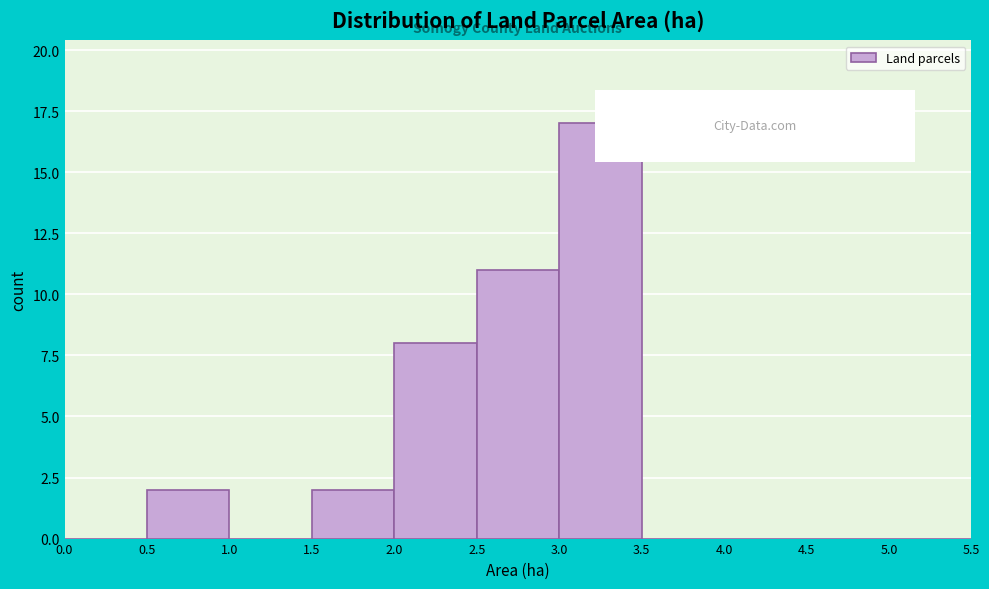

Reading left to right, list every bar in this chart as the range it spans on the x-axis followed by its height. The values are not printed on the chart, so give them approximately, as read against the axis.

0.0 to 0.5: 0
0.5 to 1.0: 2
1.0 to 1.5: 0
1.5 to 2.0: 2
2.0 to 2.5: 8
2.5 to 3.0: 11
3.0 to 3.5: 17
3.5 to 4.0: 0
4.0 to 4.5: 0
4.5 to 5.0: 0
5.0 to 5.5: 0